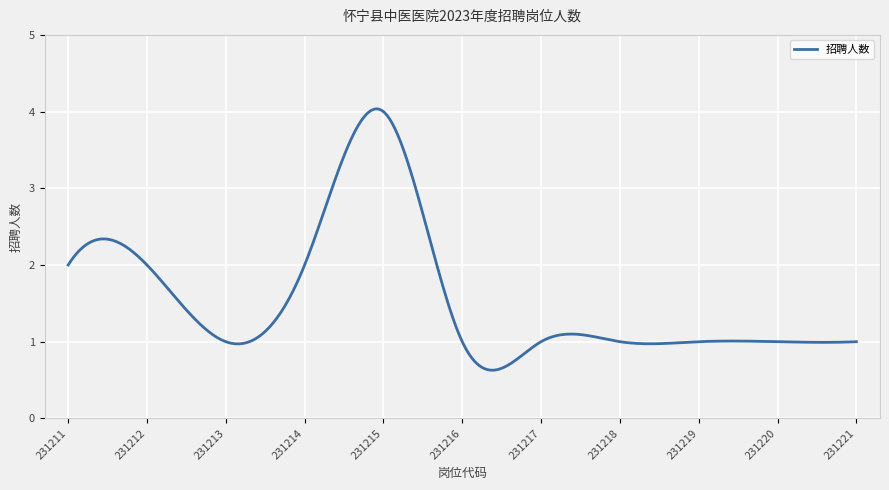

What is the smallest value displayed?

0.6